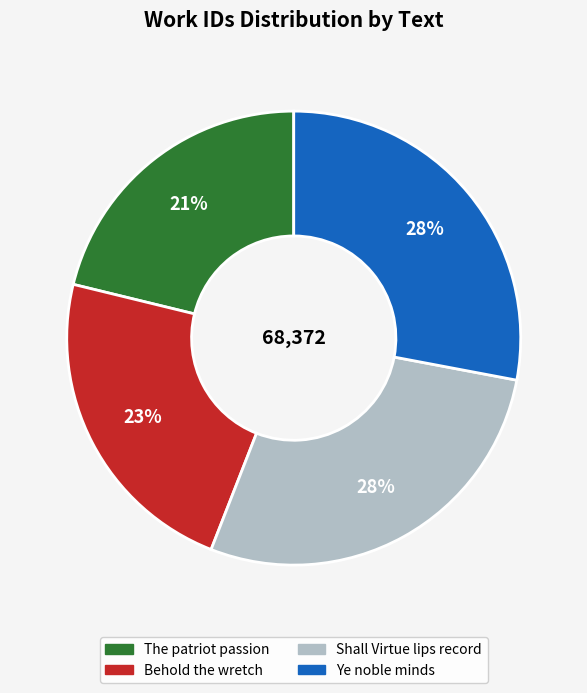

Does Ye noble minds account for over 50% of the chart?

No